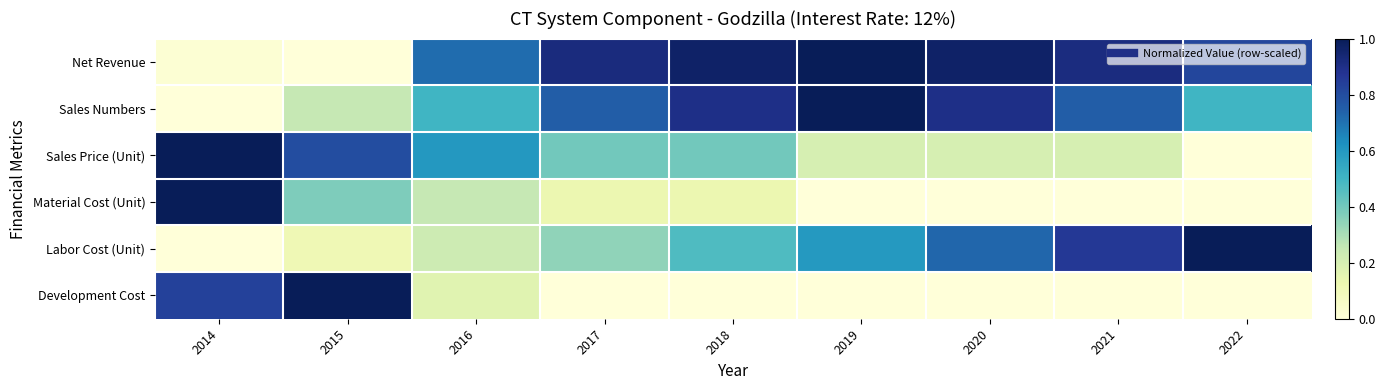

Which series changed the most between 2014 and 2018?

Net Revenue